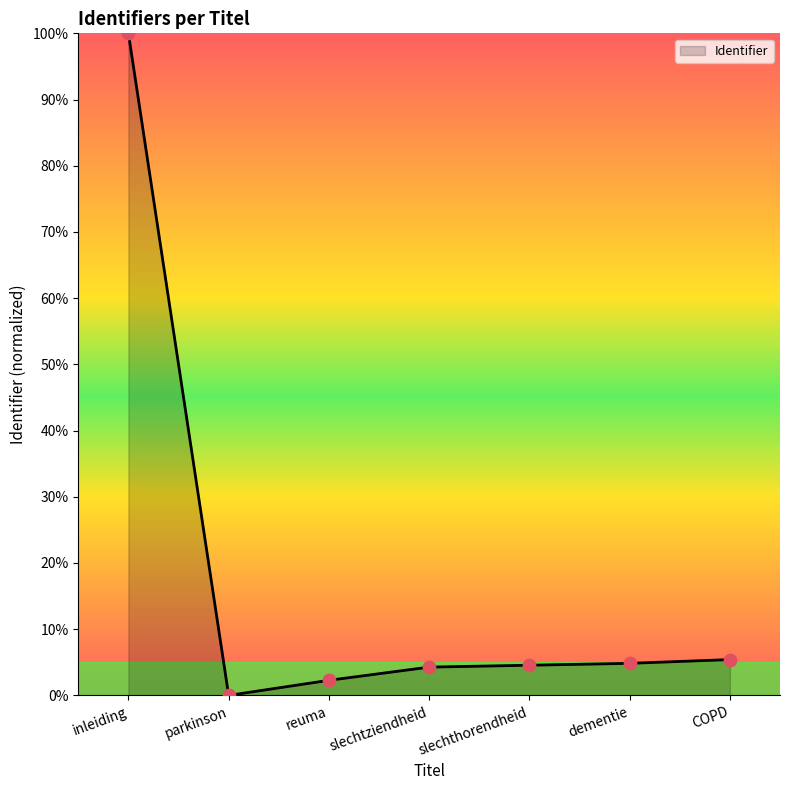

What is the change in value from parkinson to reuma?

+2.3